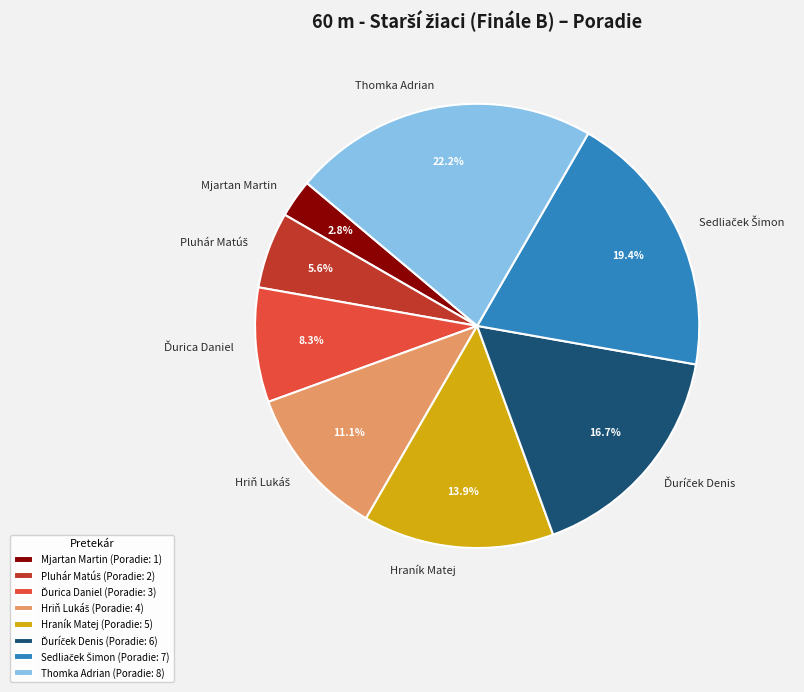

Combined, what portion of the pie is Thomka Adrian and Hraník Matej?

36.1%